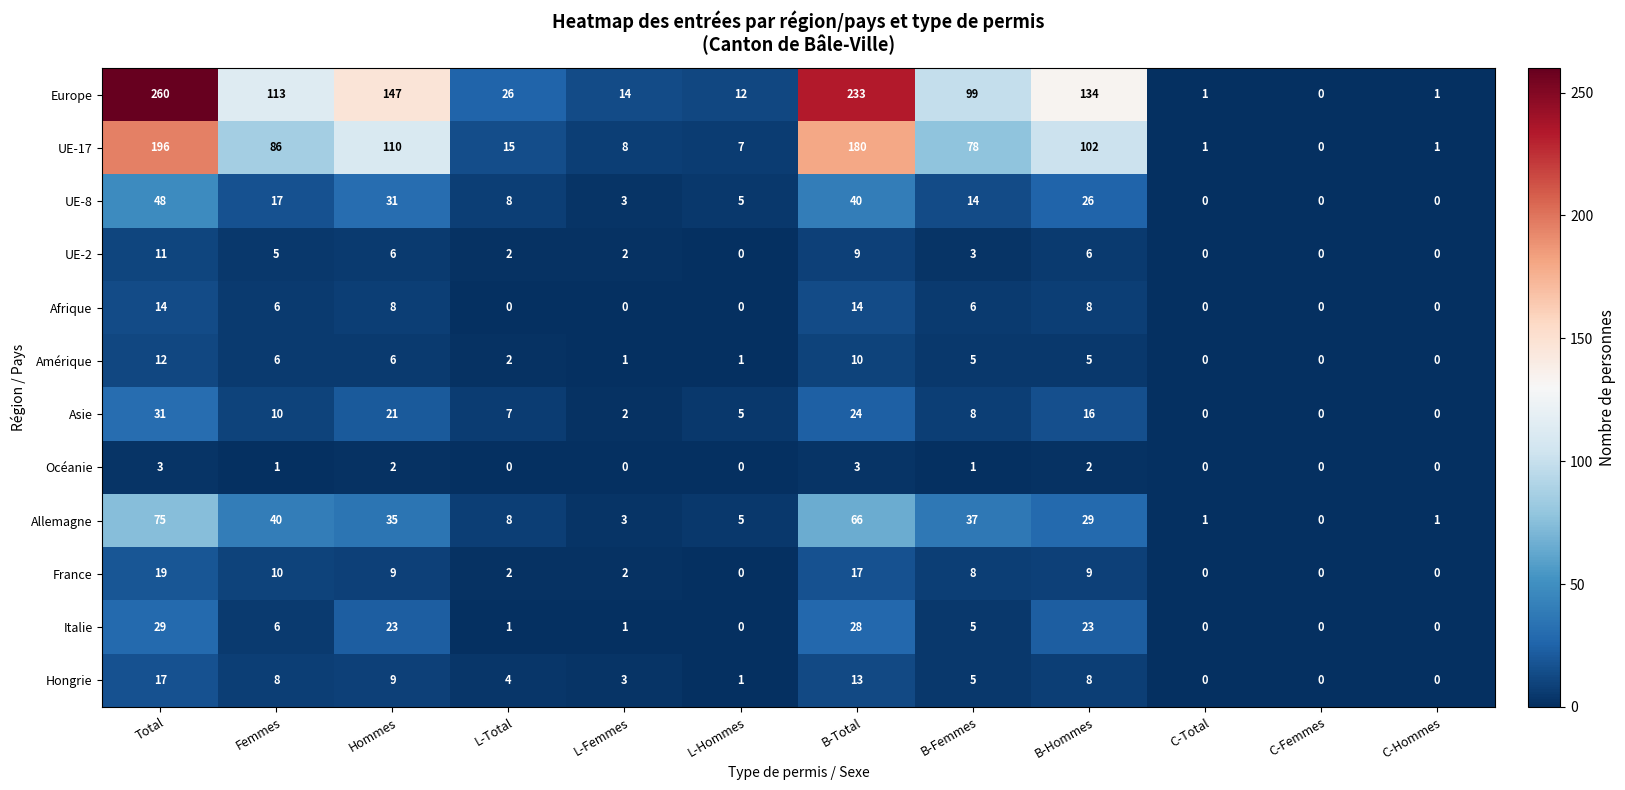

Which series changed the most between L-Femmes and C-Hommes?

Europe